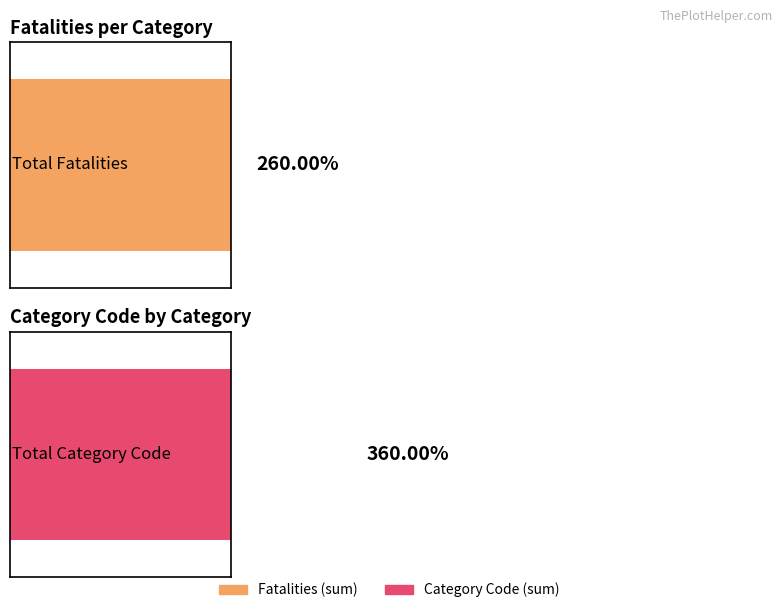

How many bars are there in each group?

2